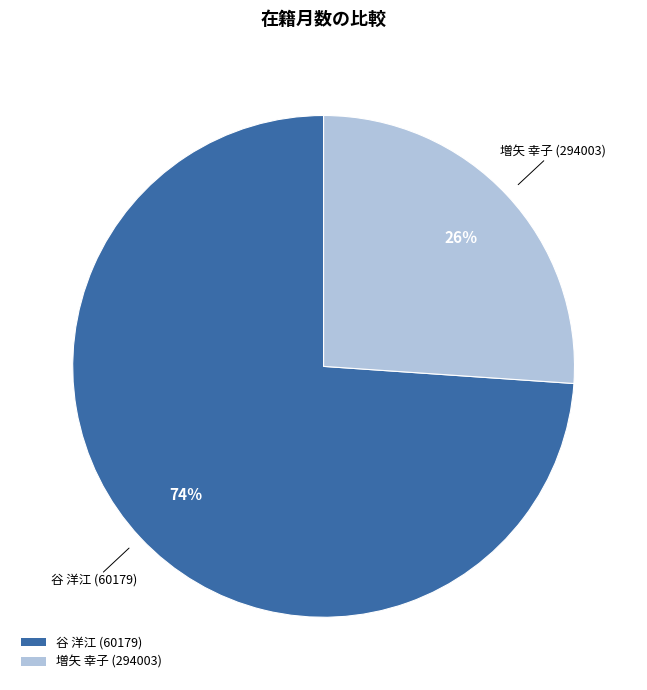

How many slices are in this pie chart?

2